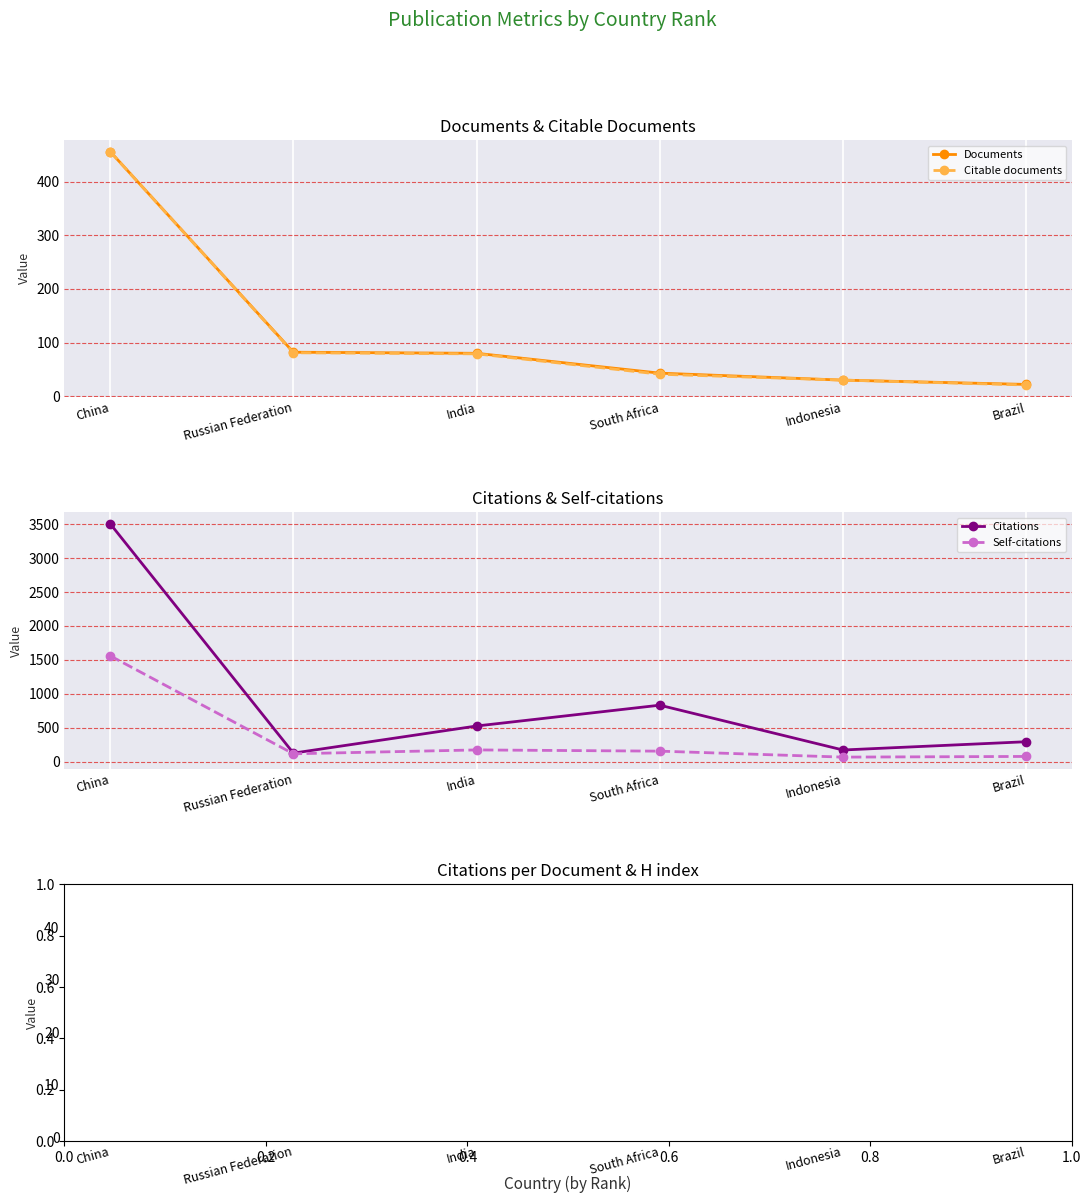

Which series has the largest range (max minus min)?

Citations